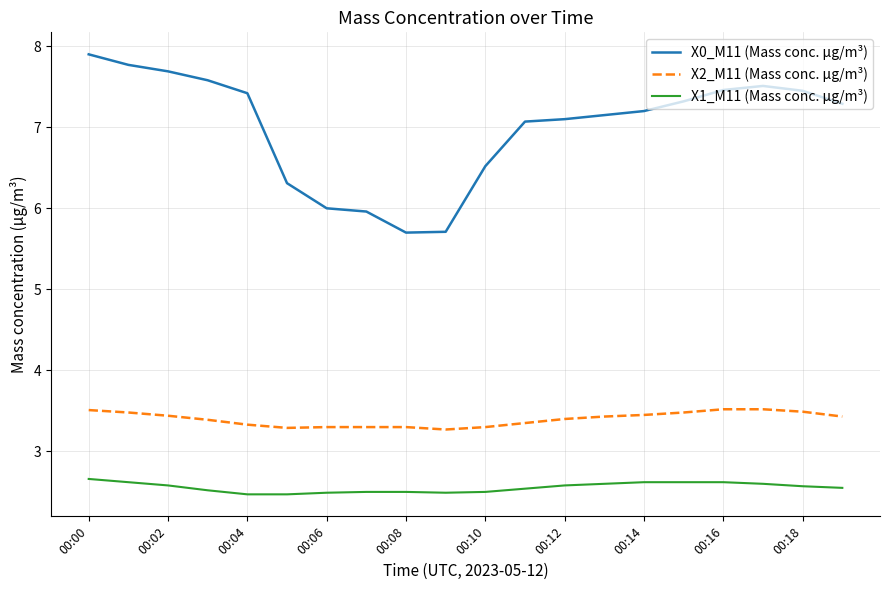

Which series has the largest total across all categories?

X0_M11 (Mass conc. μg/m³)